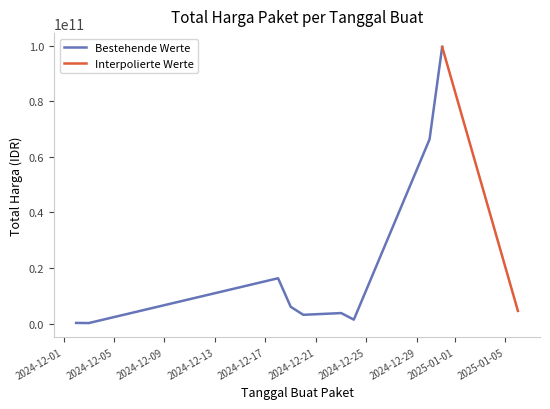

What is the label of the 2nd point from the right?

2024-12-31